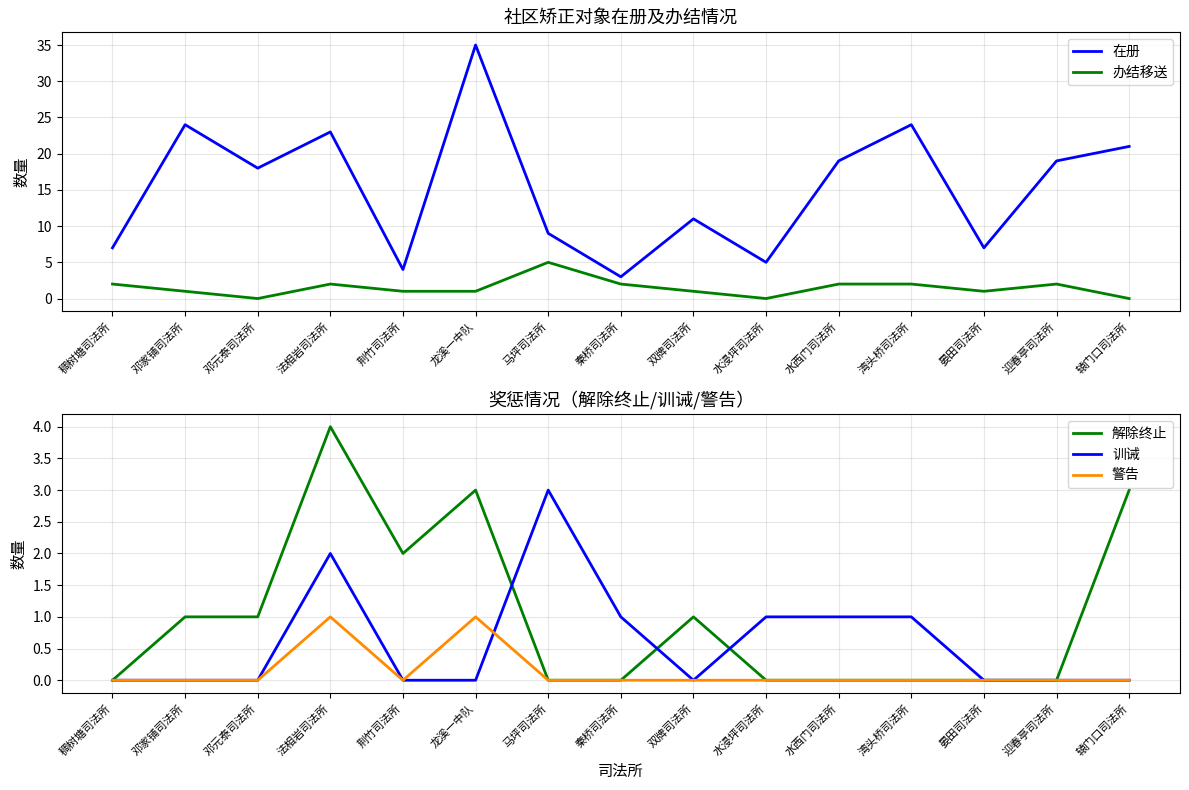

Where does the 在册 series first go above 18?

邓家铺司法所